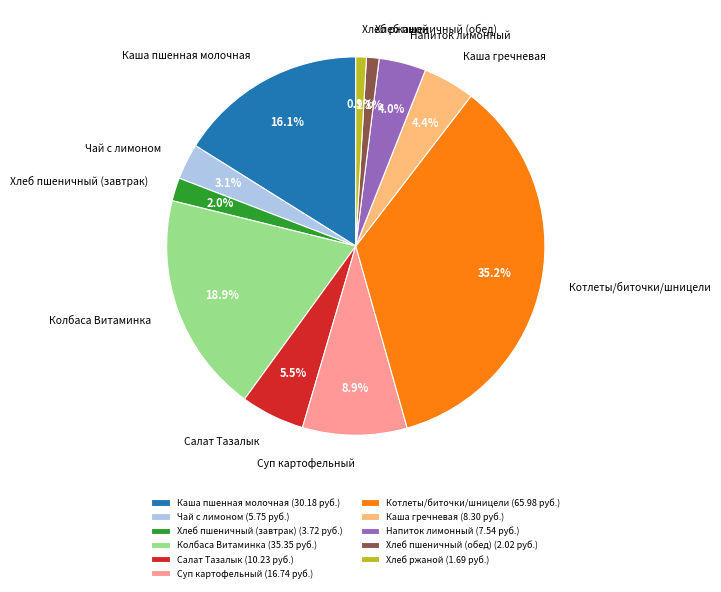

Which has a higher value, Суп картофельный or Хлеб пшеничный (завтрак)?

Суп картофельный